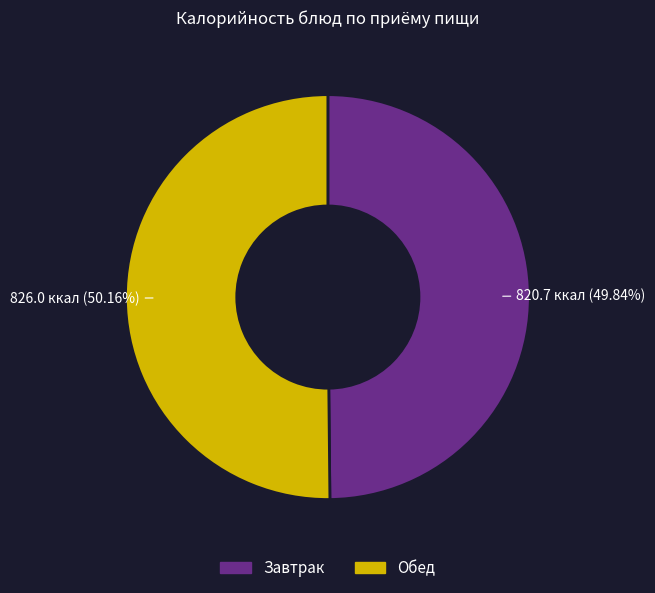

Does any single category account for the majority?

Yes